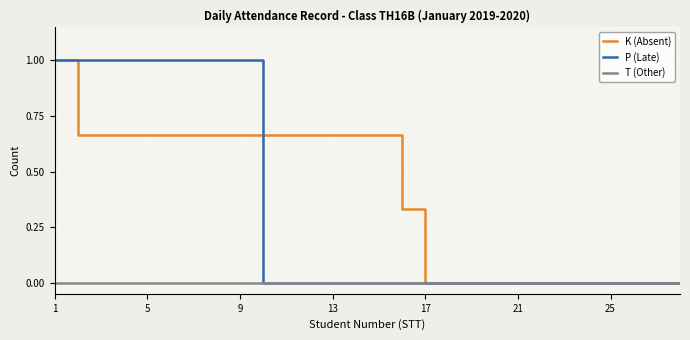

List the series in order of their overall mean, highest first.

K (Absent), P (Late), T (Other)